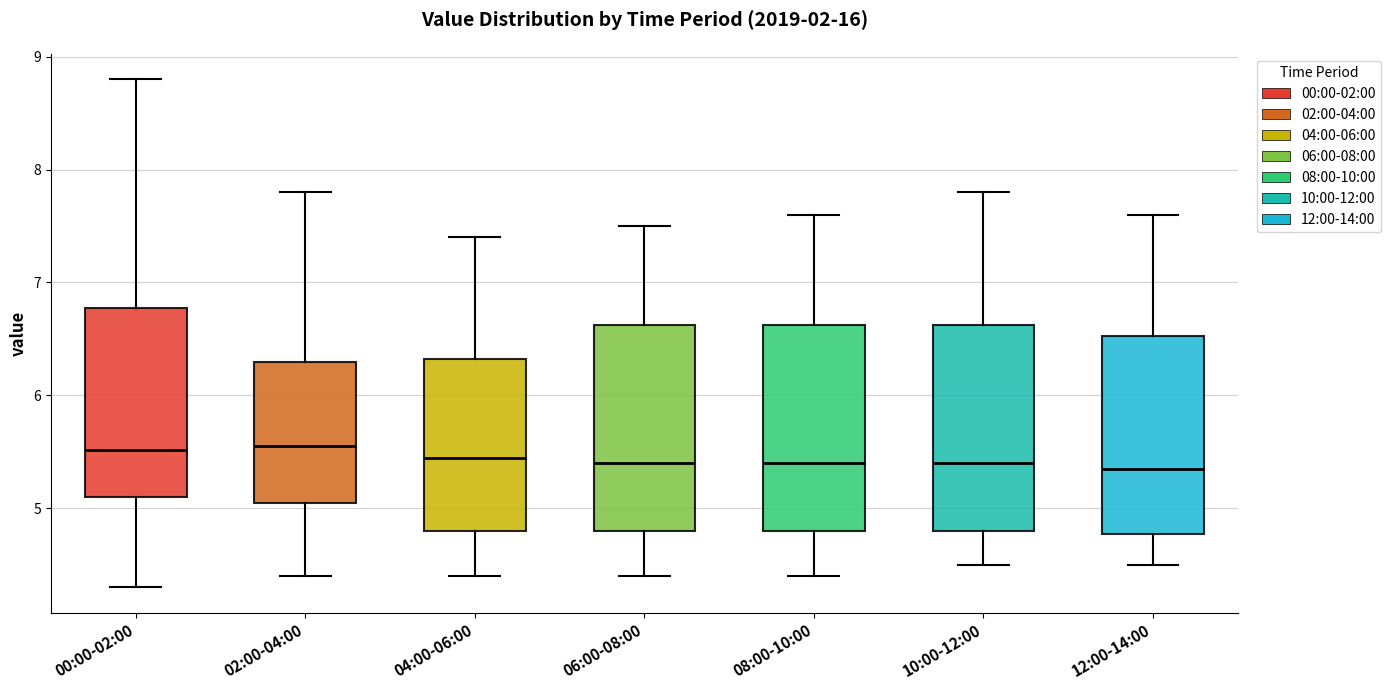

Where does the lower whisker of the box for 08:00-10:00 end on the y-axis? The values are not printed on the chart, so give them approximately, as read against the axis.

4.4